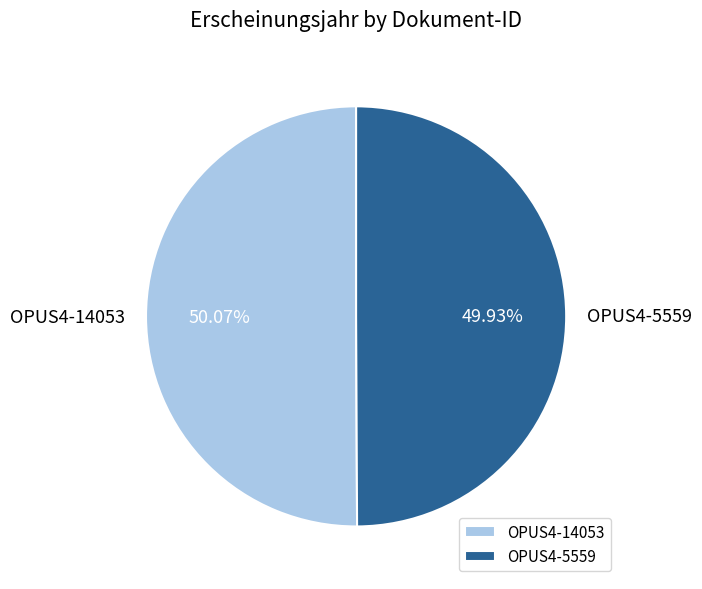

To the nearest percent, what portion does OPUS4-14053 represent?

50%